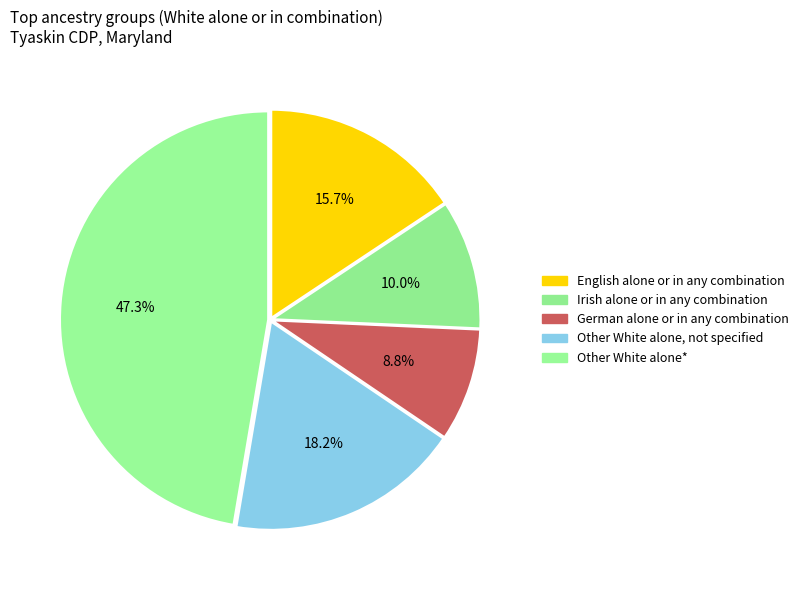

Does Irish alone or in any combination account for over 50% of the chart?

No